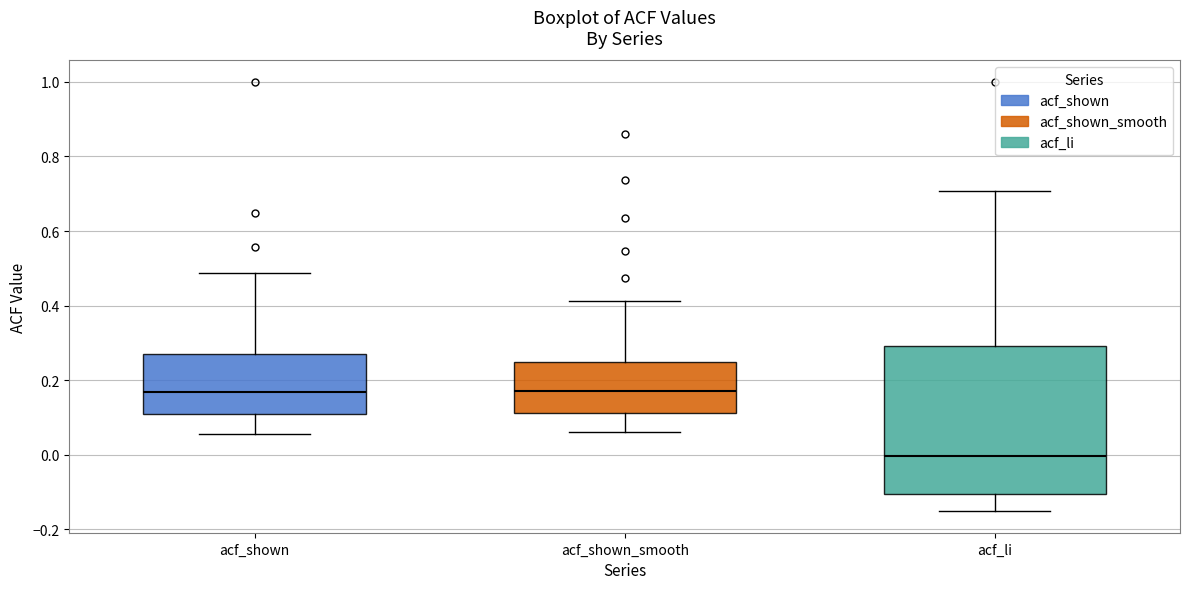

Which box has the lowest median line?

acf_li